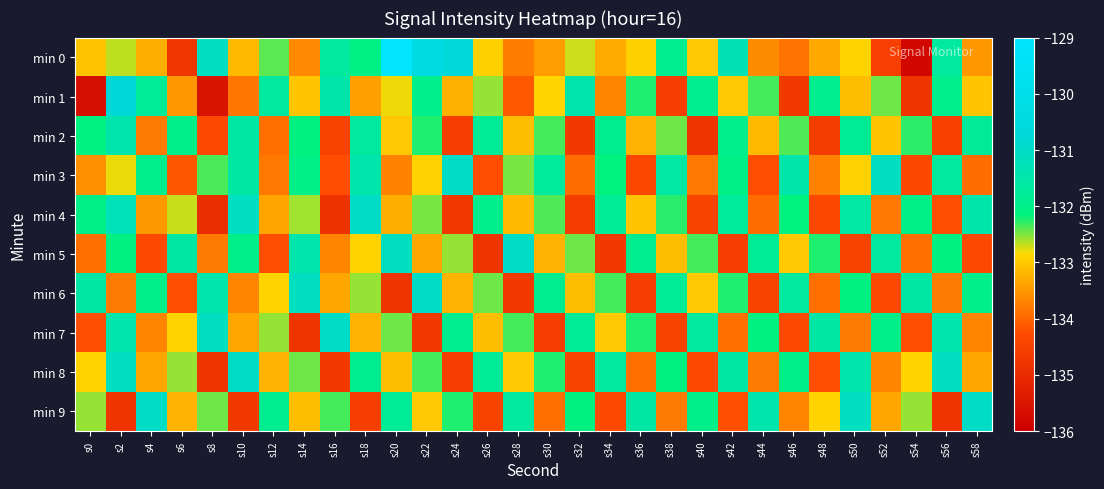

What is the maximum value shown in the chart?

-129.1